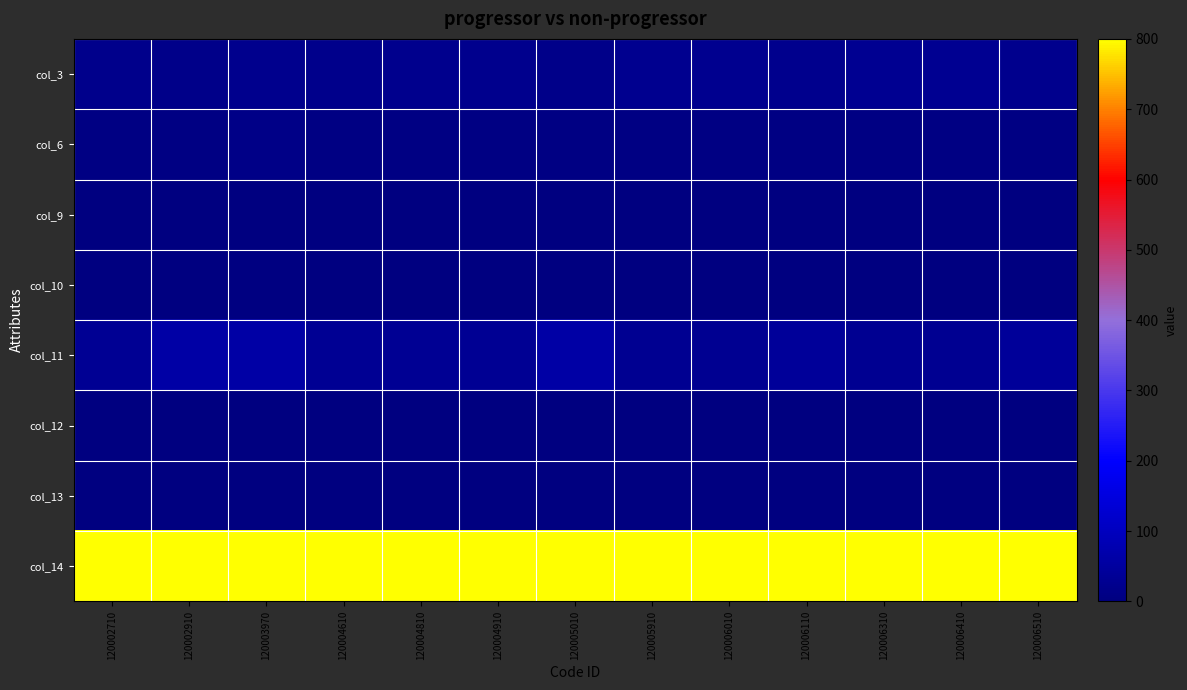

Rank the series at 120006310 from highest to lowest value.

col_14, col_3, col_11, col_6, col_10, col_12, col_9, col_13